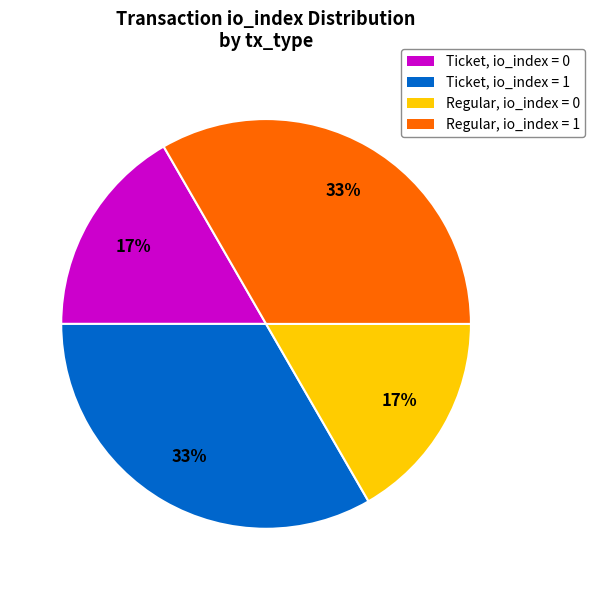

True or false: Regular, io_index = 0 accounts for 29% of the total.

False